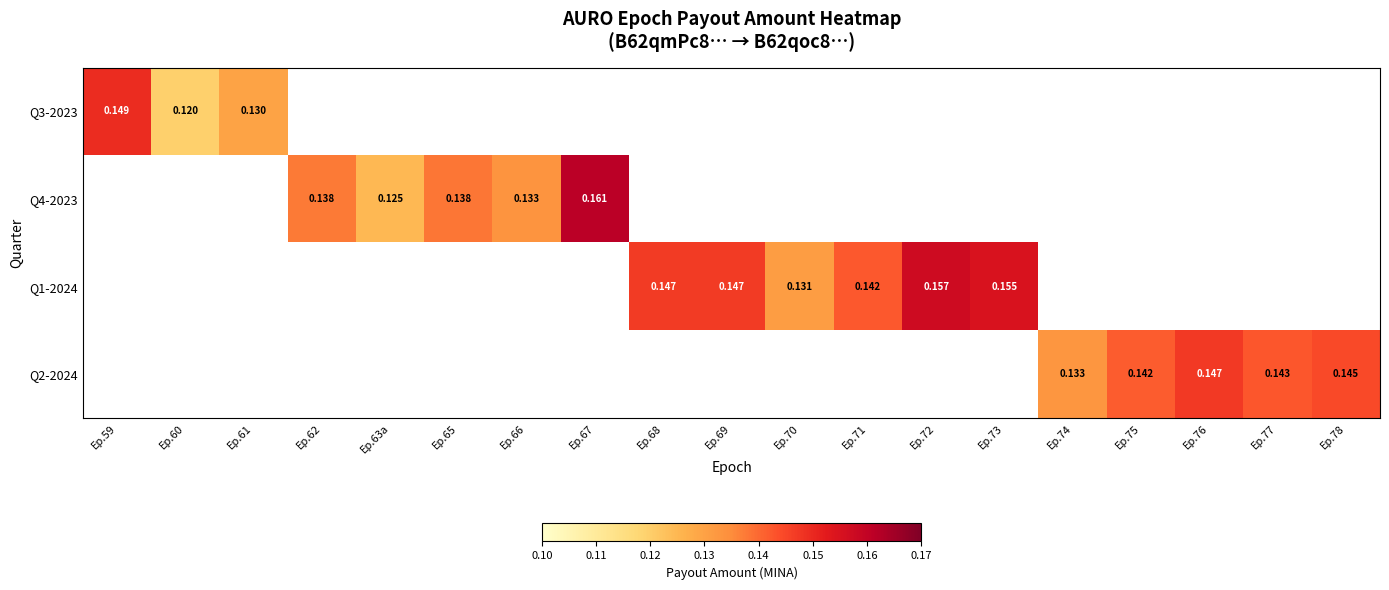

What is the maximum value shown in the chart?

0.2